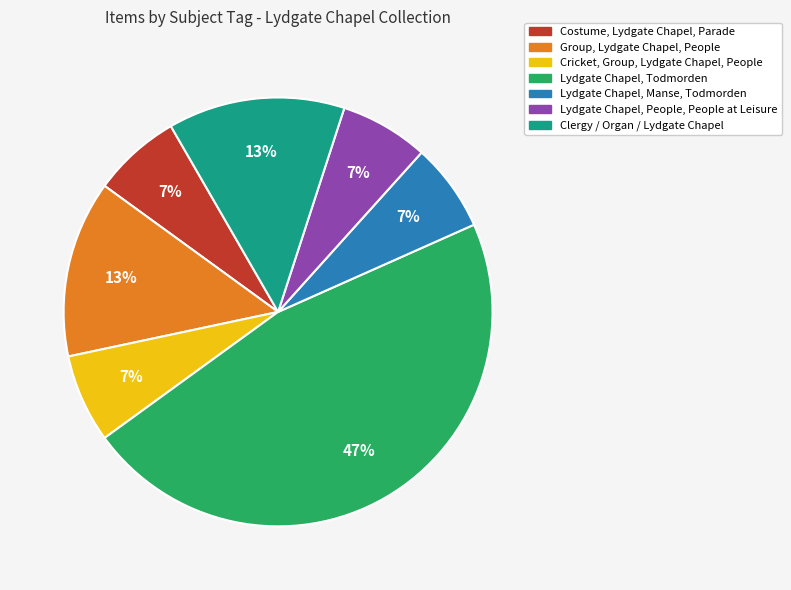

Approximately how many times larger is the value at Cricket, Group, Lydgate Chapel, People compared to Costume, Lydgate Chapel, Parade?

1.0